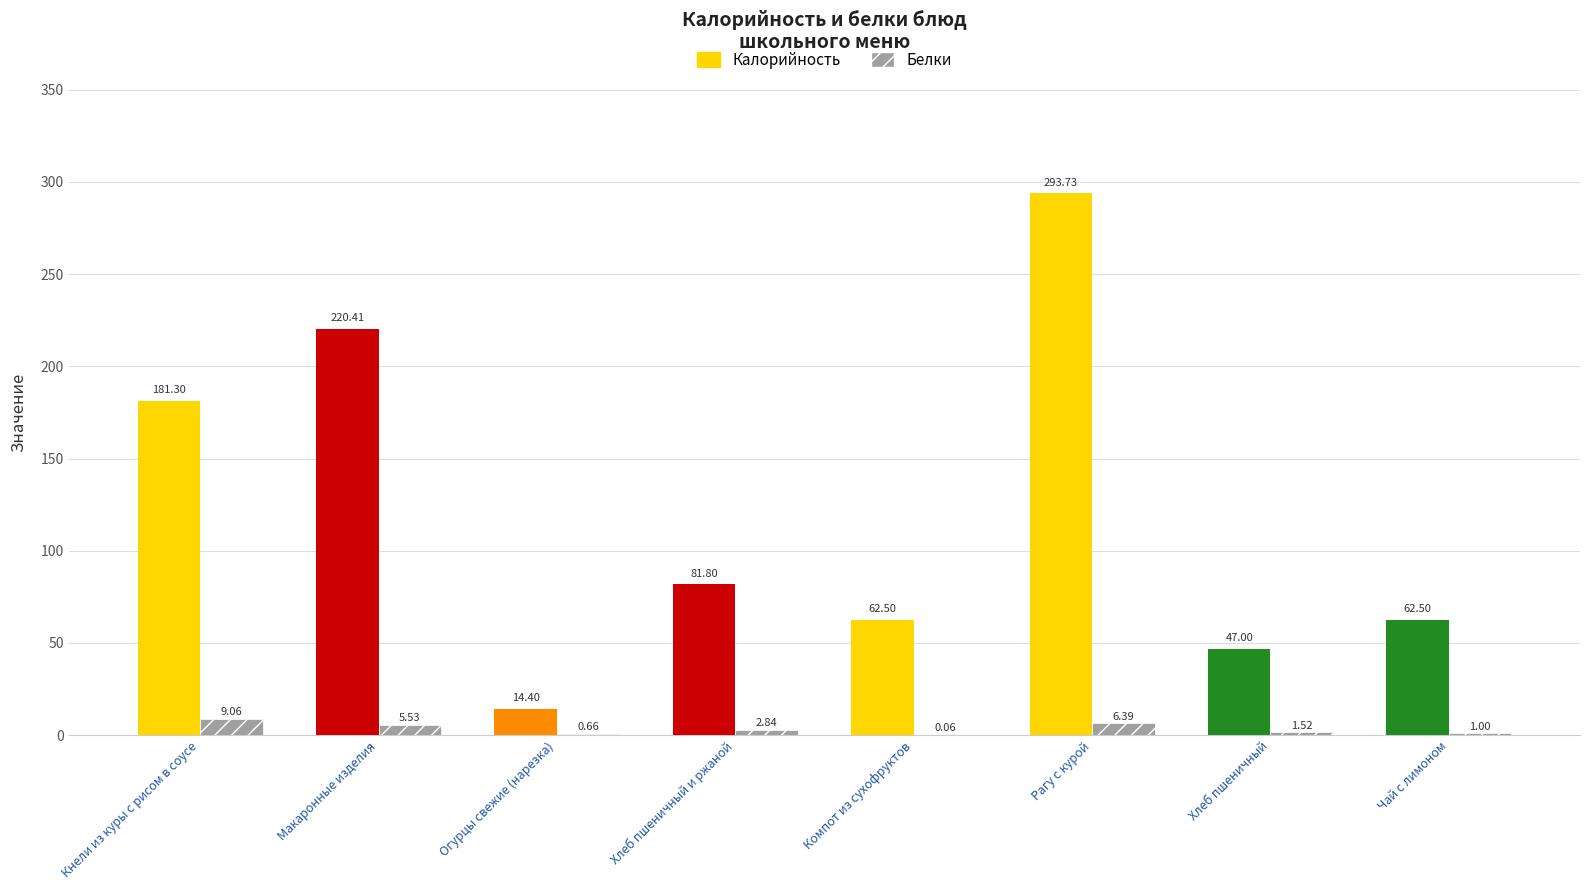

At which category does the chart reach its peak across all series?

Кнели из куры с рисом в соусе